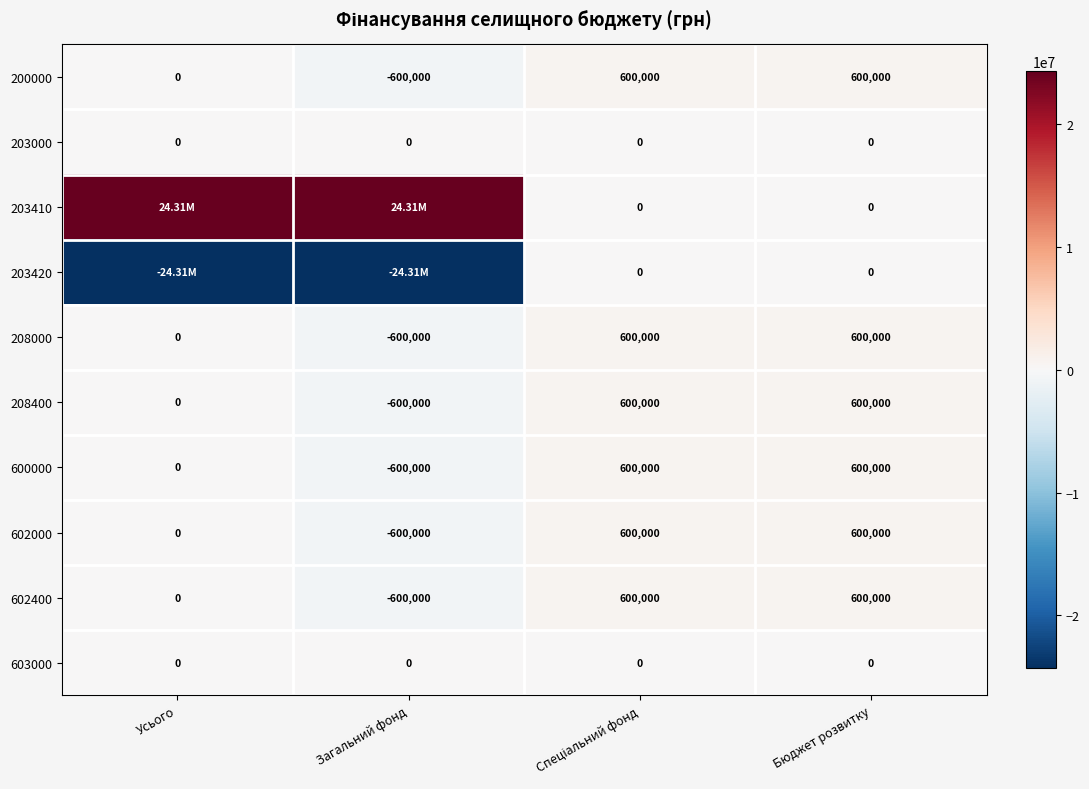

What is the total value across all series at Бюджет розвитку?

3600000